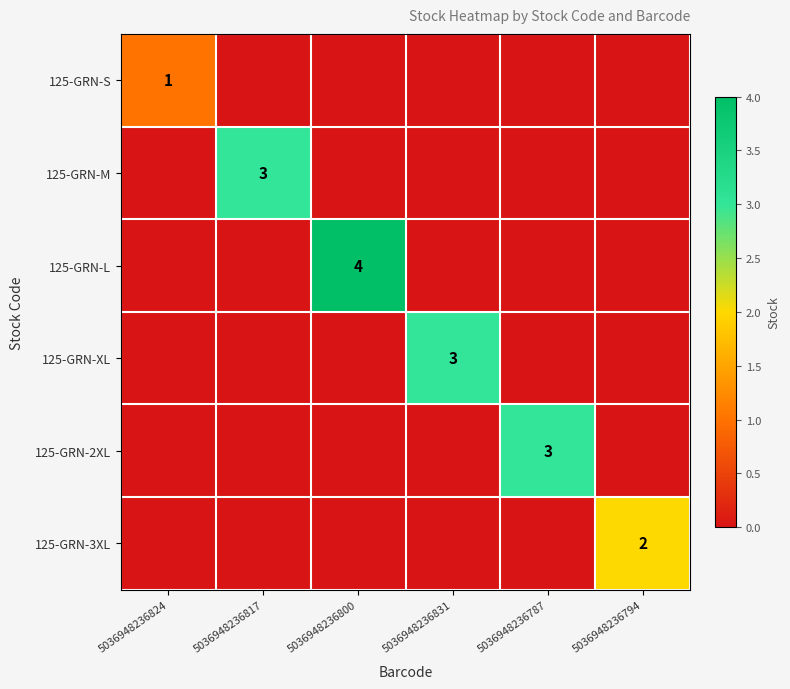

True or false: 125-GRN-M has a value of 3 at 5036948236817.

True